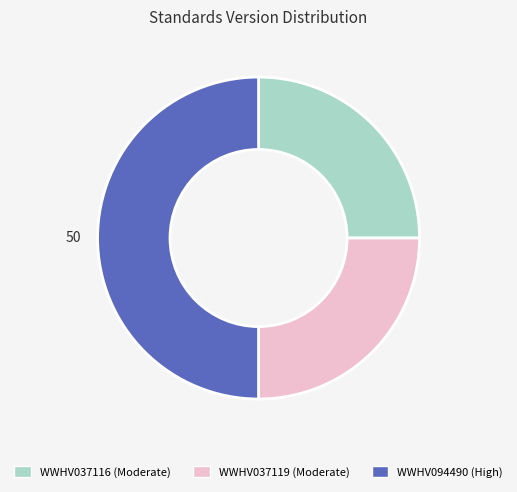

Which slice is the largest?

WWHV094490